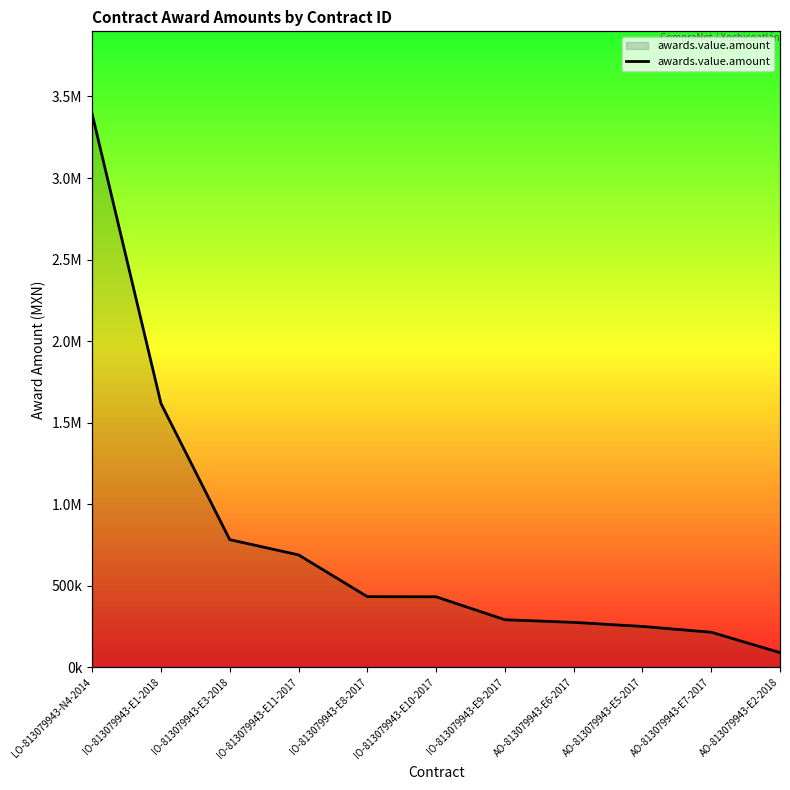

True or false: the data has more than 0 interior local peaks.

False